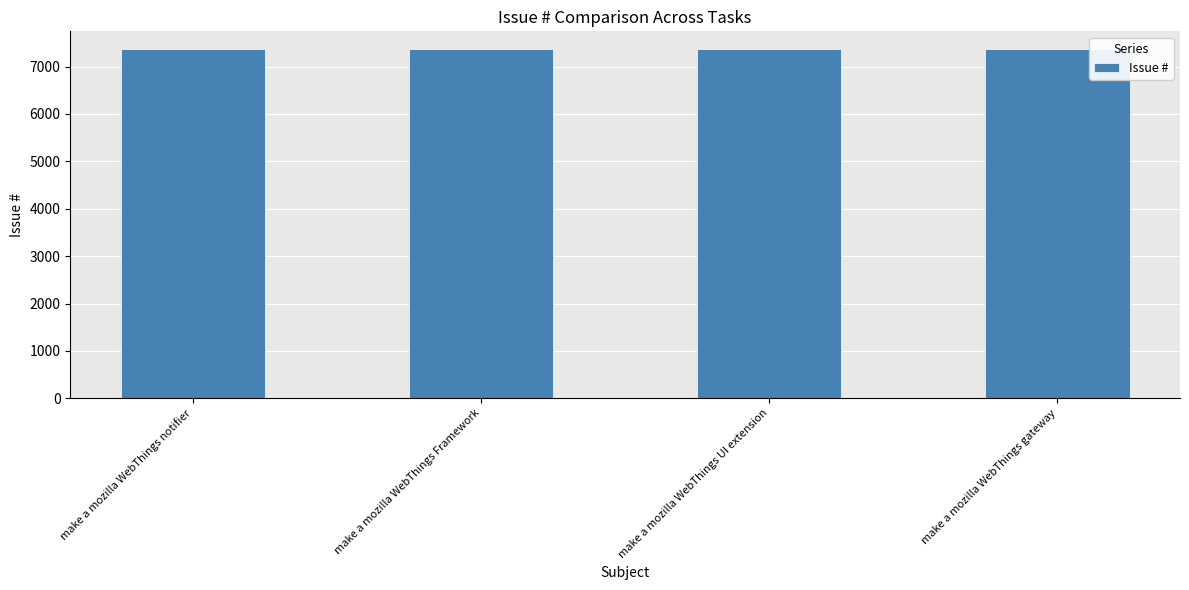

What is the change in value from make a mozilla WebThings notifier to make a mozilla WebThings Framework?

-2